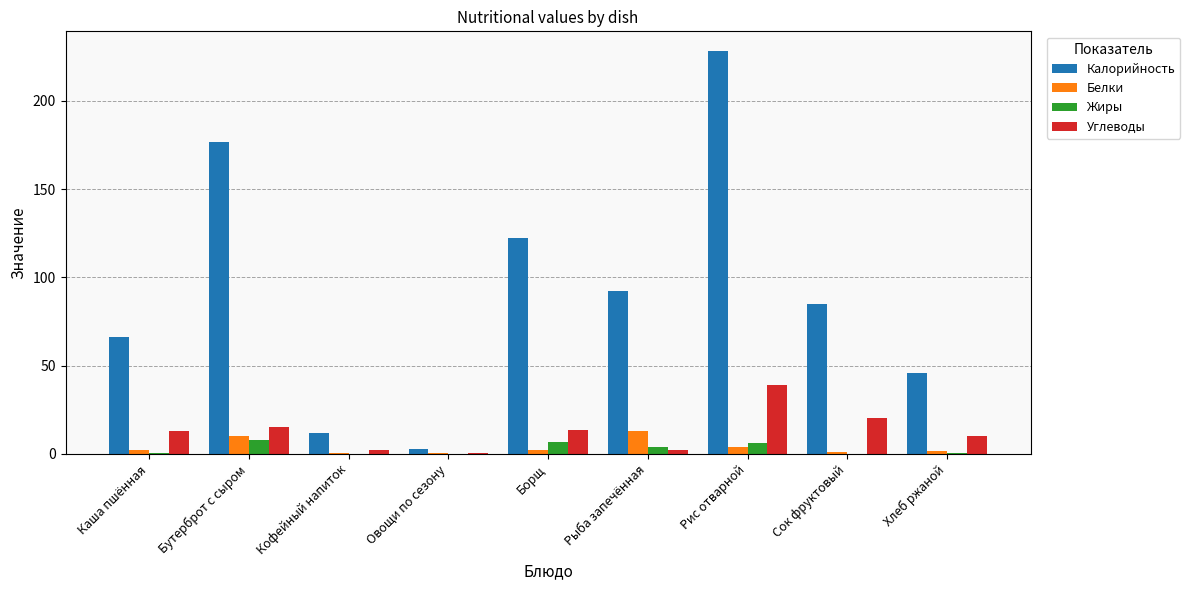

Which series has the widest spread of values?

Калорийность